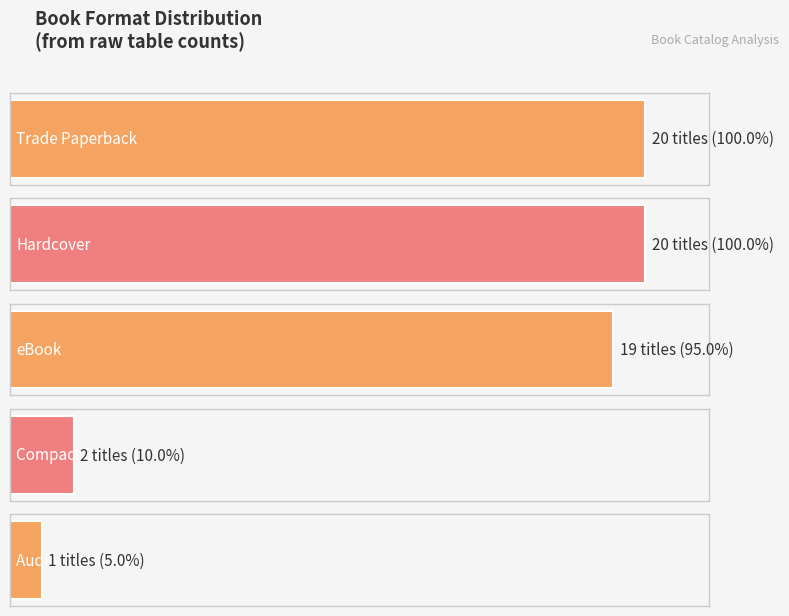

What is the difference between the second highest and minimum values?

19